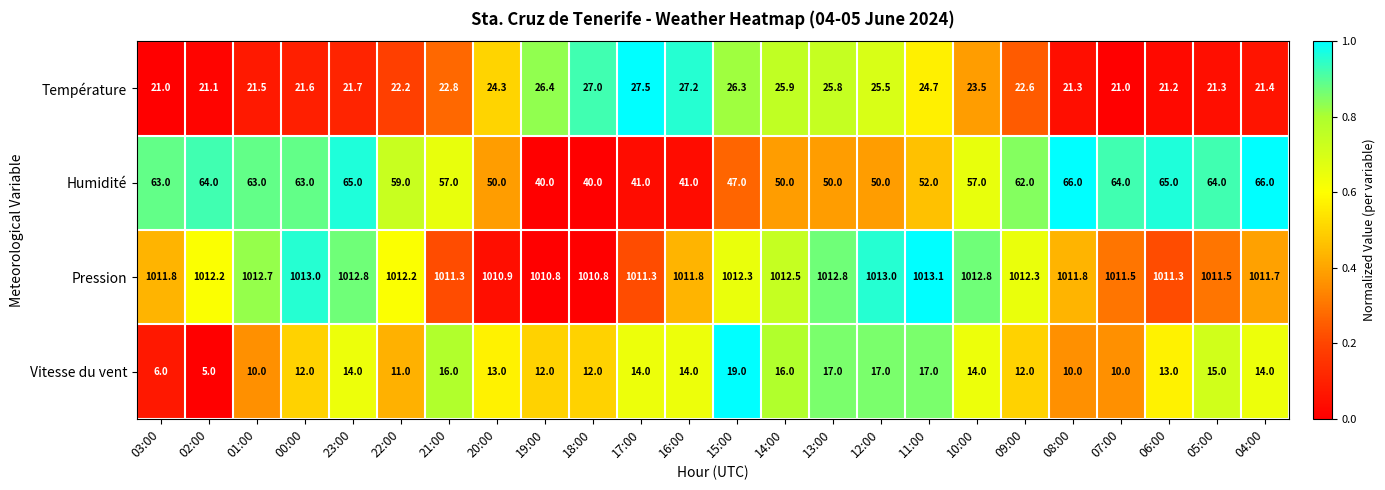

Read the Température value at 17:00.

27.5